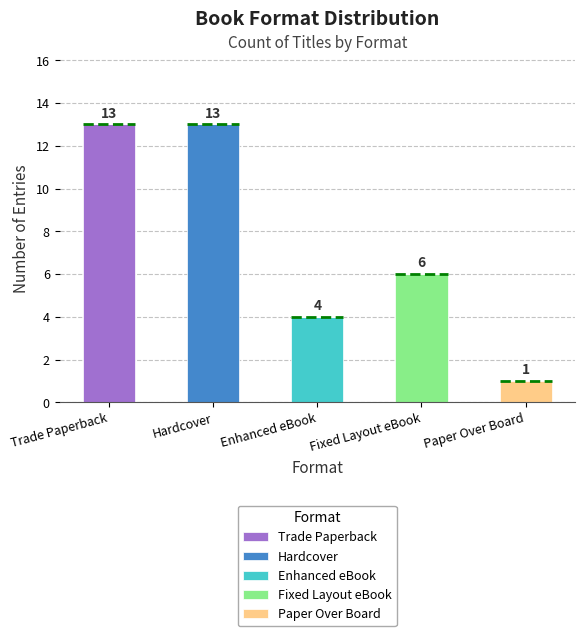

Which series has the largest range (max minus min)?

Trade Paperback